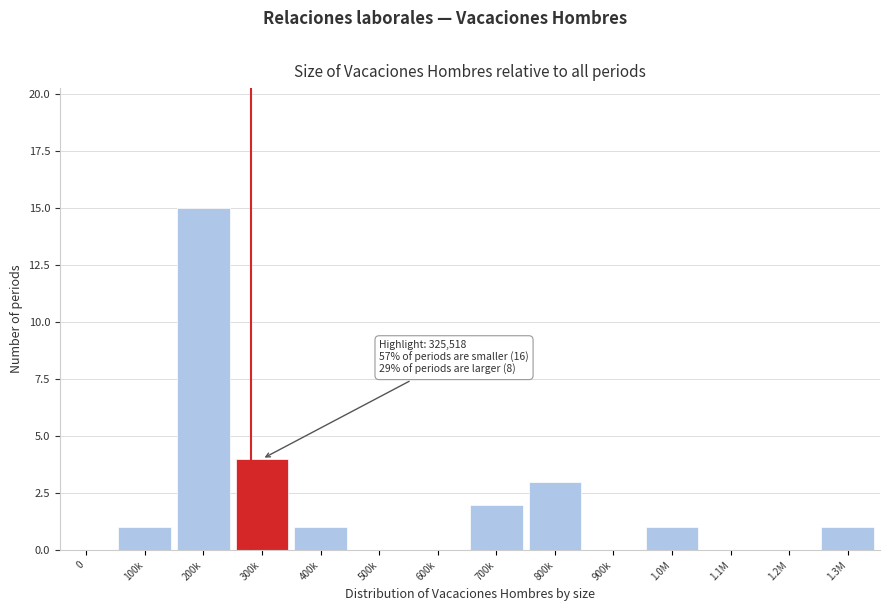

Reading left to right, extract all data points from this chart.

0=0	100k=1	200k=15	300k=4	400k=1	500k=0	600k=0	700k=2	800k=3	900k=0	1.0M=1	1.1M=0	1.2M=0	1.3M=1